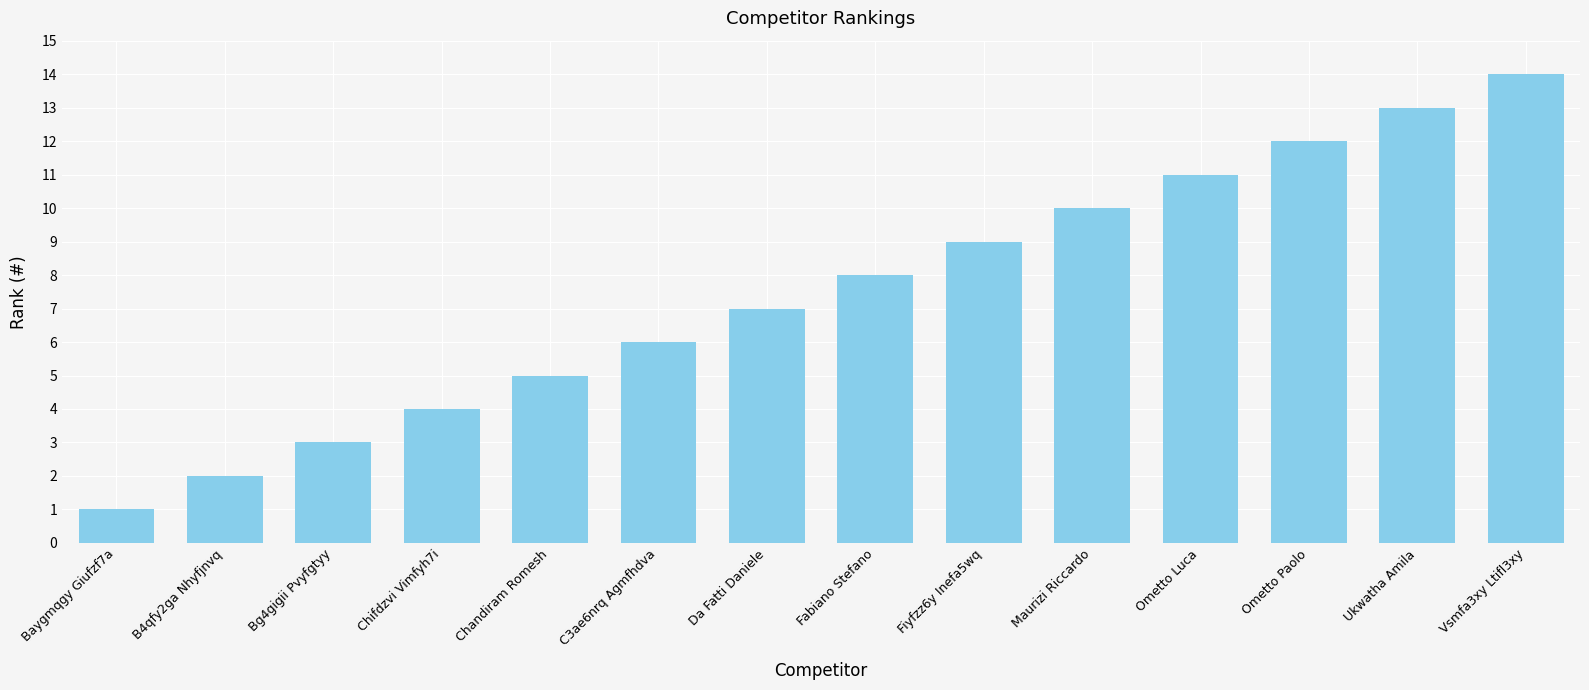

What is the smallest value displayed?

1